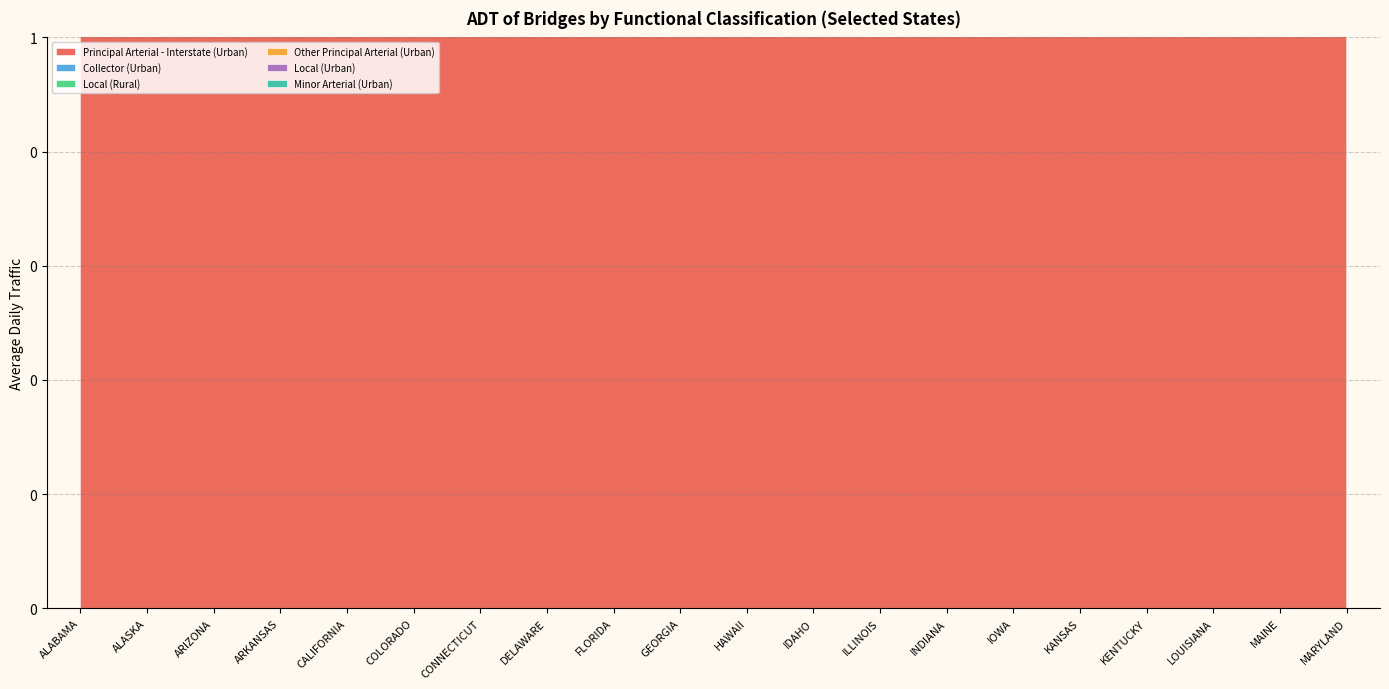

Does the chart have visible grid lines?

Yes